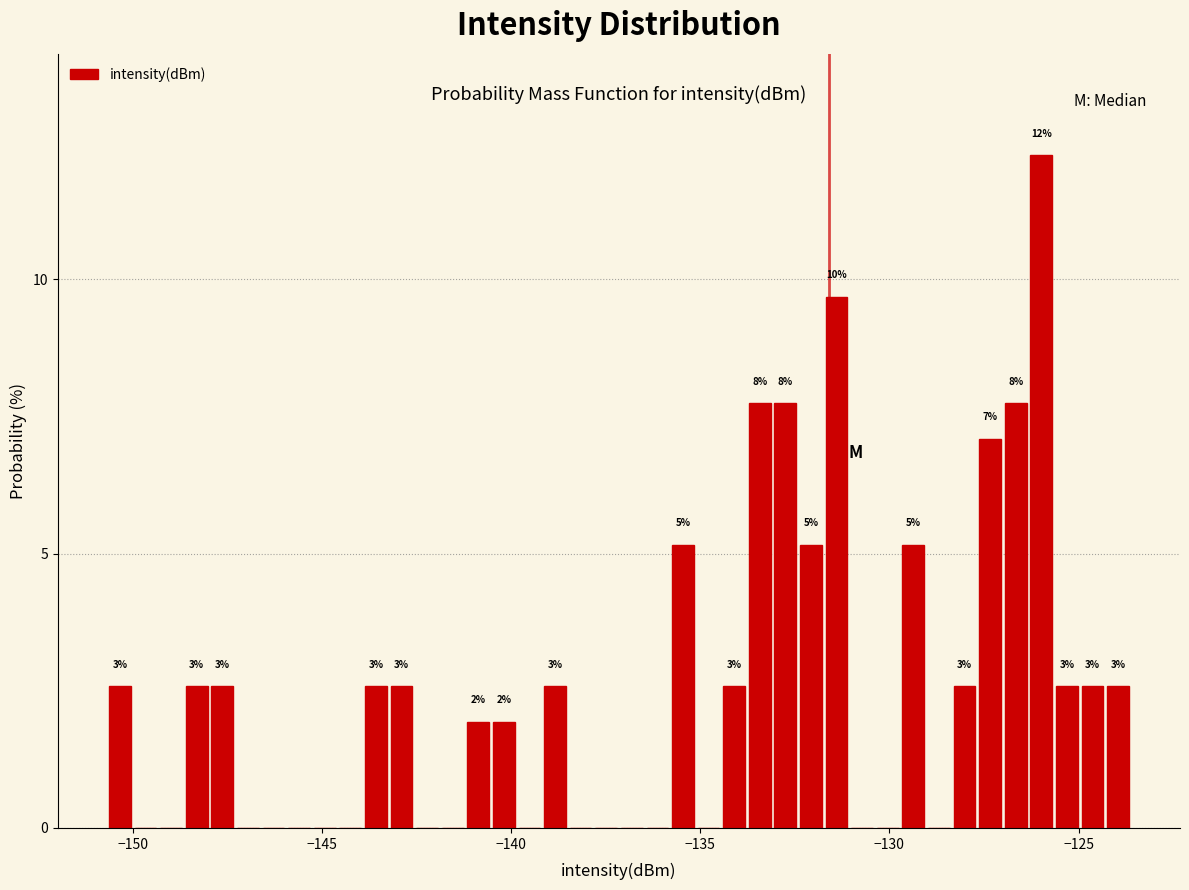

Around what value on the x-axis is the tallest bar? Give the approximate position of its centre, as read against the axis.

-126.0